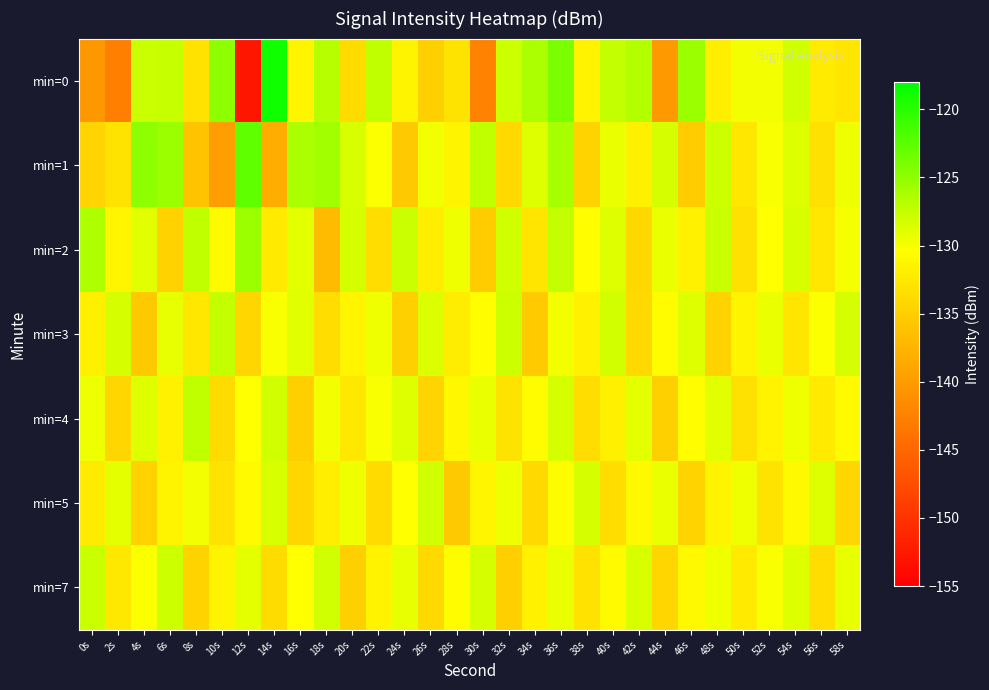

Rank the series at 20s from highest to lowest value.

min=2, min=1, min=5, min=3, min=4, min=0, min=7